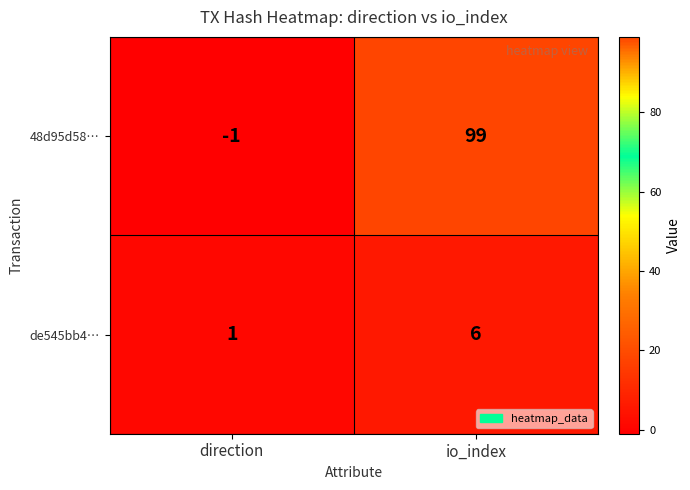

Between direction and io_index, which series saw the biggest shift?

48d95d58…